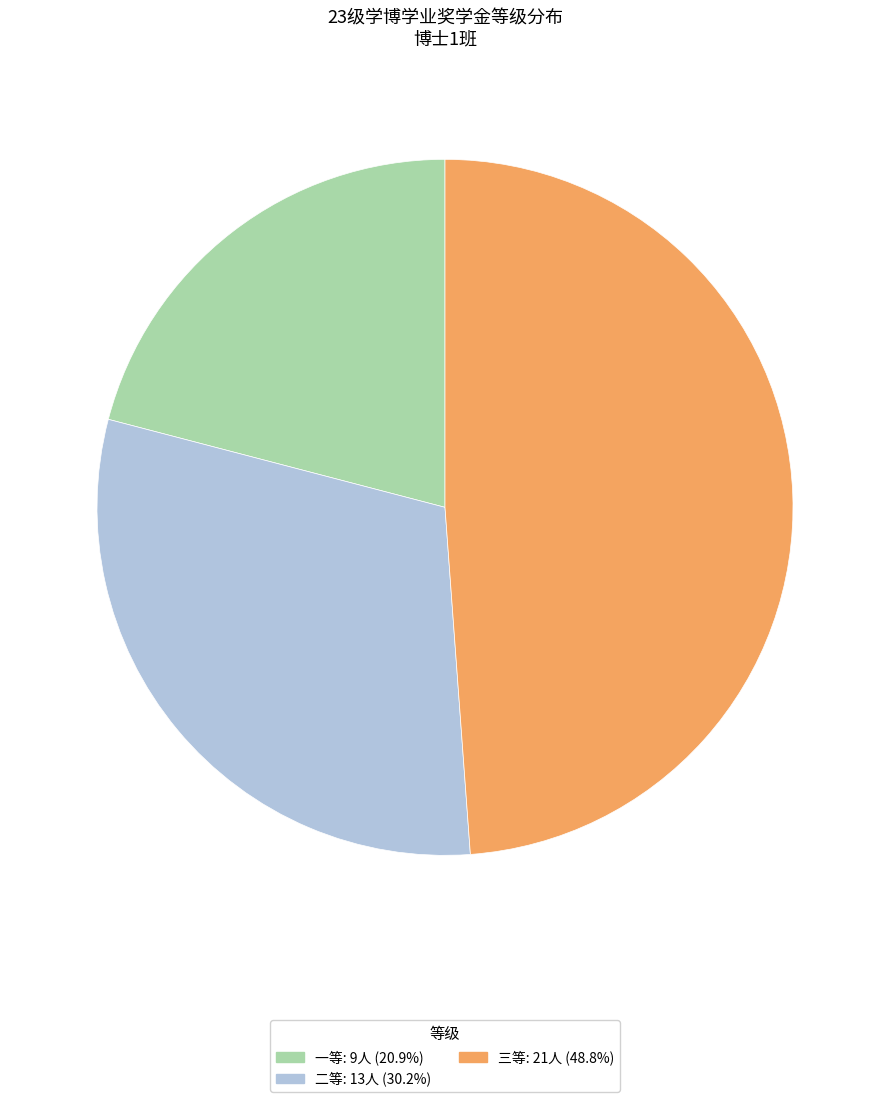

How many segments does this pie chart have?

3